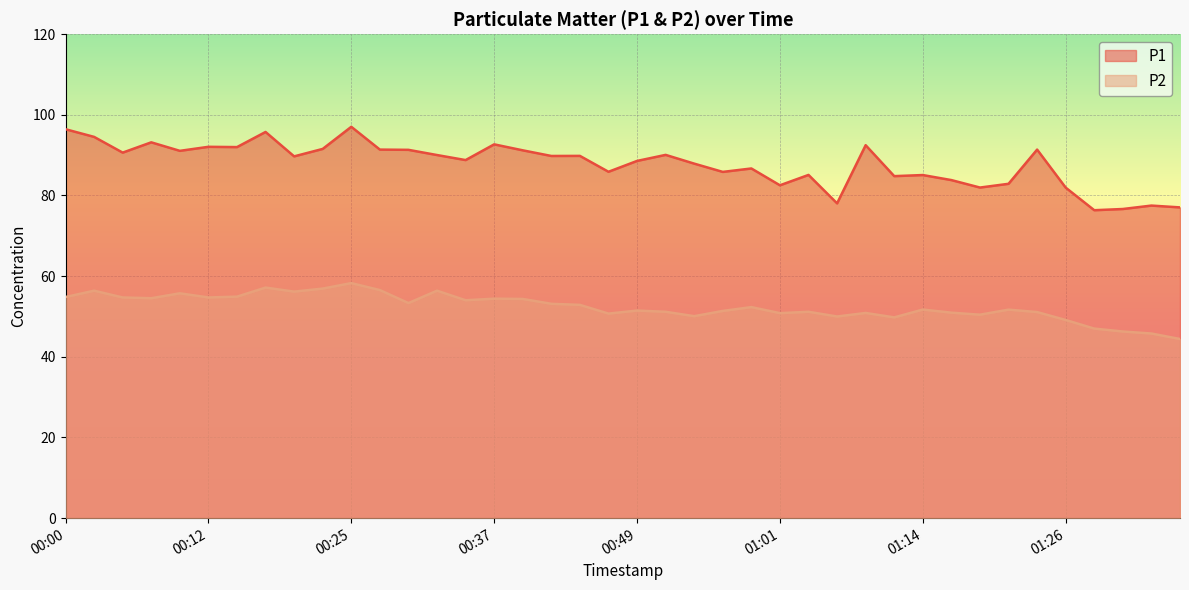

What are all the series names shown in the legend?

P1, P2